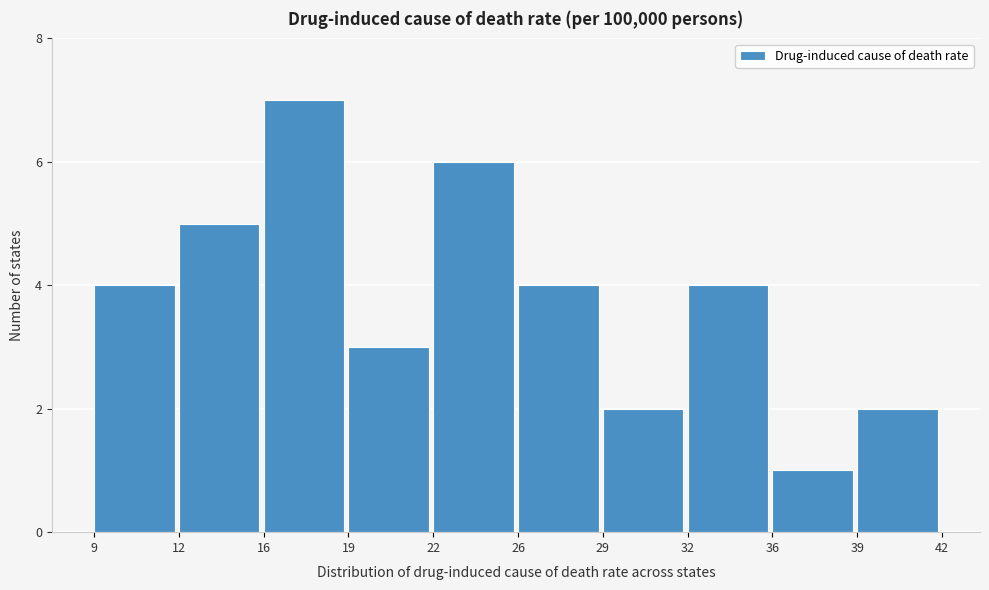

Reading left to right, extract all data points from this chart.

9=4	12=5	16=7	19=3	22=6	26=4	29=2	32=4	36=1	39=2